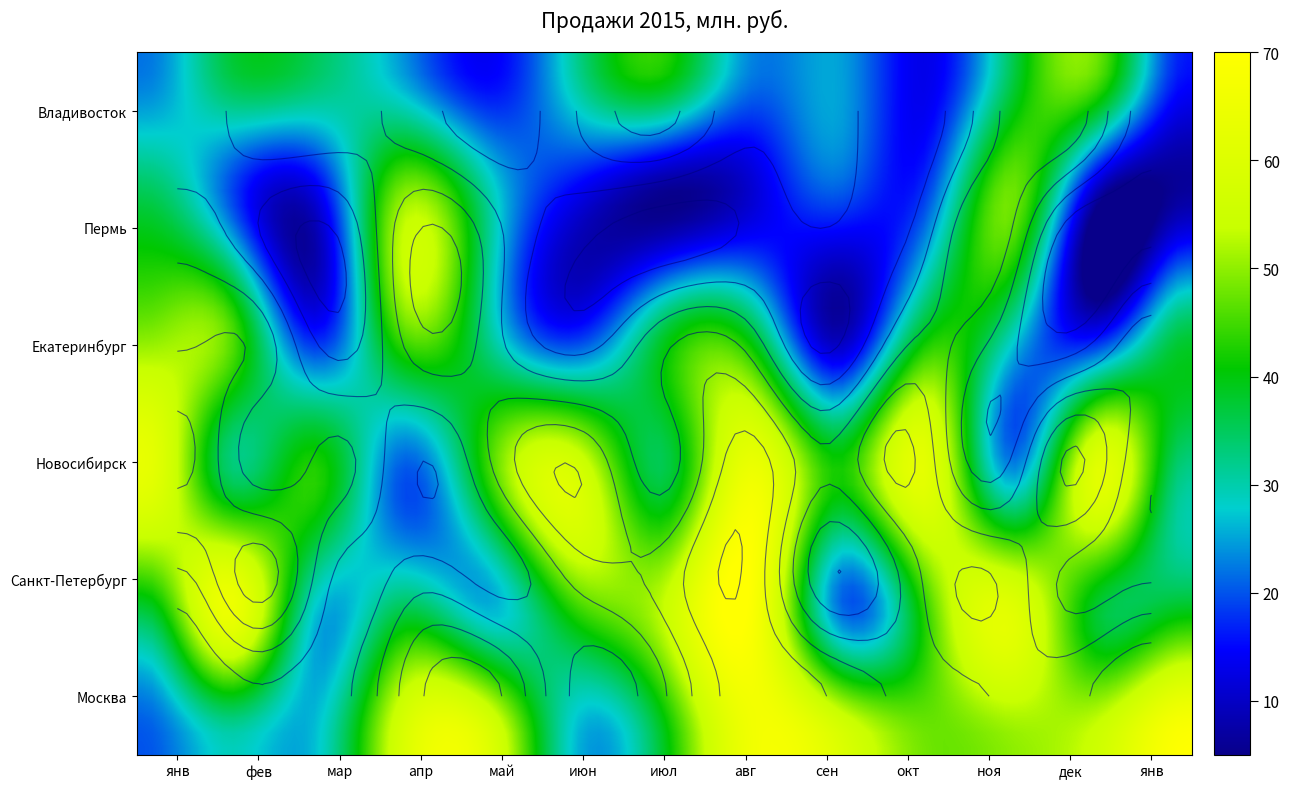

How many data points in Пермь are above 19?

6